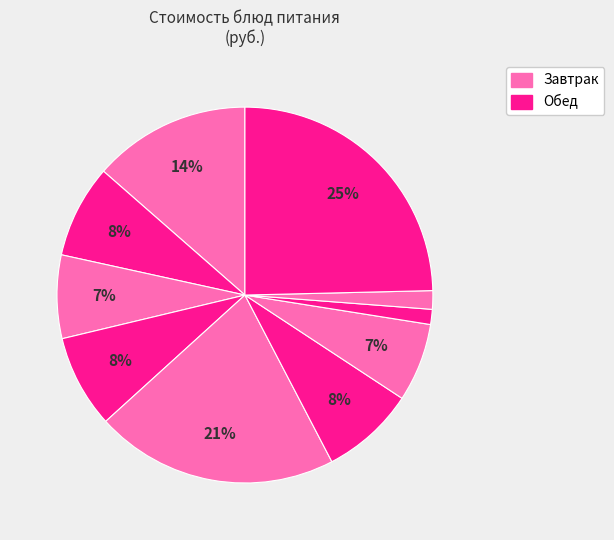

How many segments does this pie chart have?

10